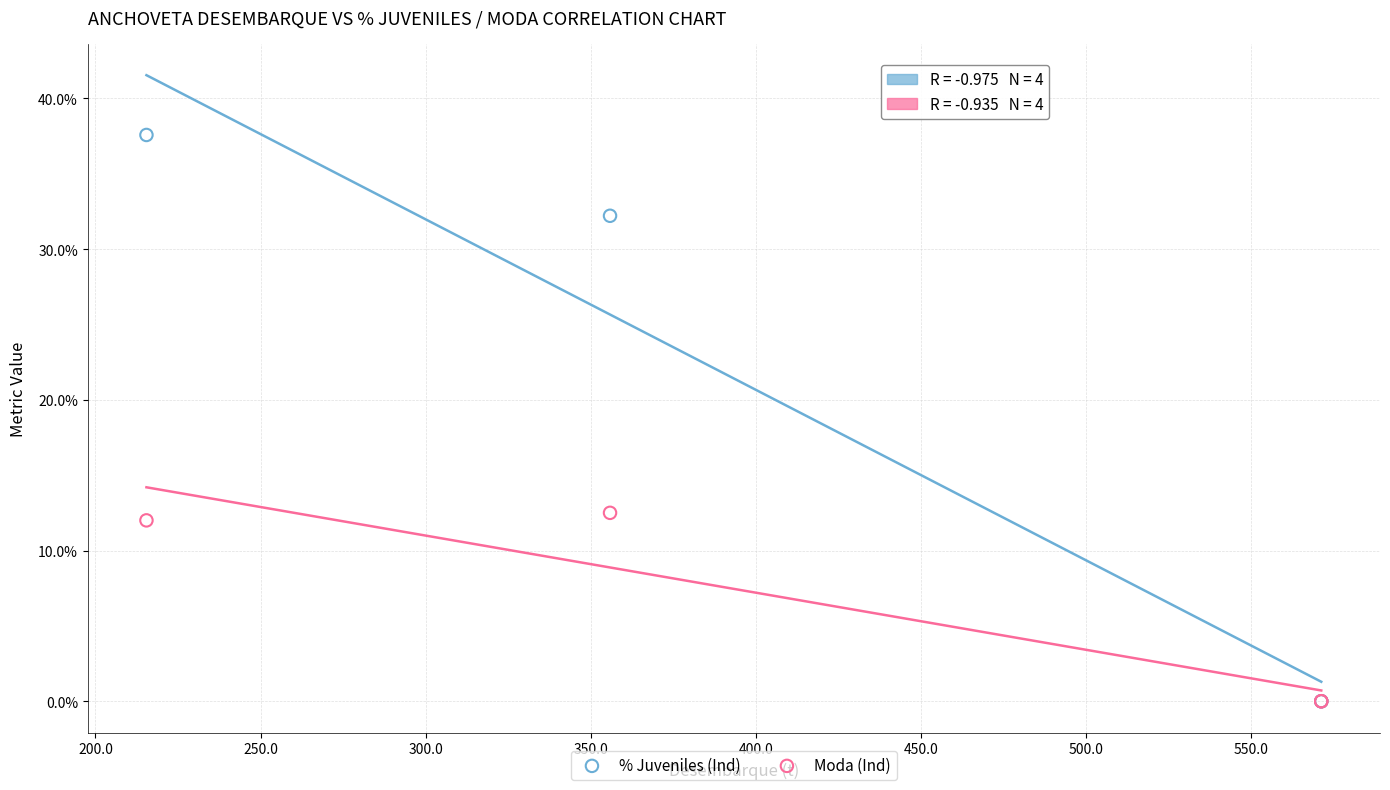

In the % Juveniles (Ind) series, what Y value is closest to 18?

32.2